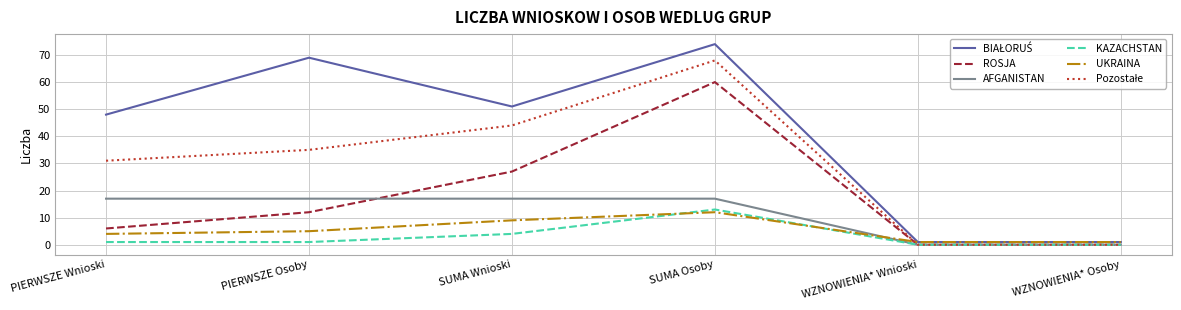

Which label corresponds to the largest value in the chart?

SUMA Osoby